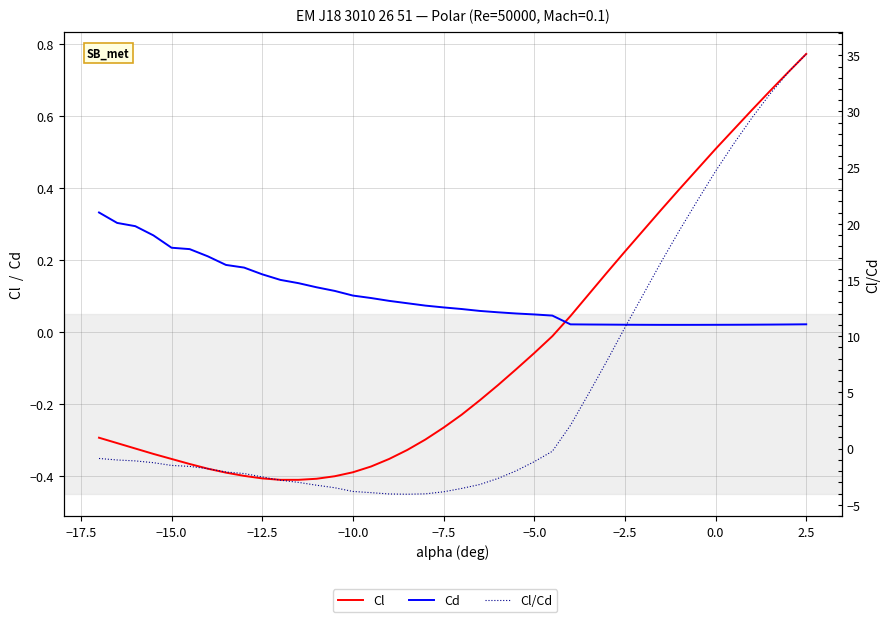

What is the smallest value displayed?

-4.1